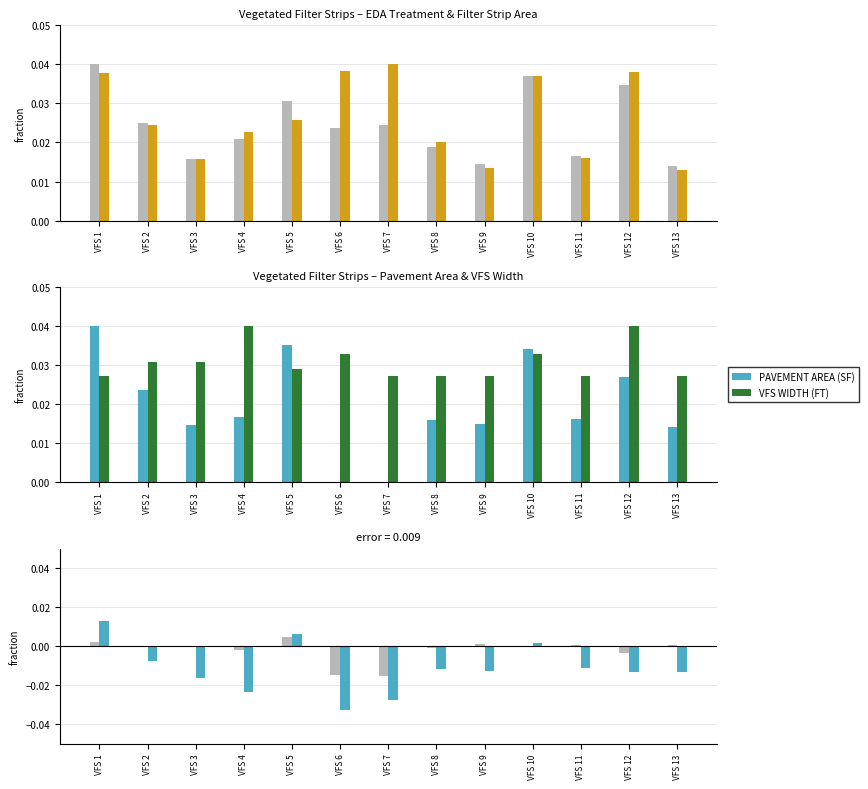

At how many categories does at least one series exceed 0?

13